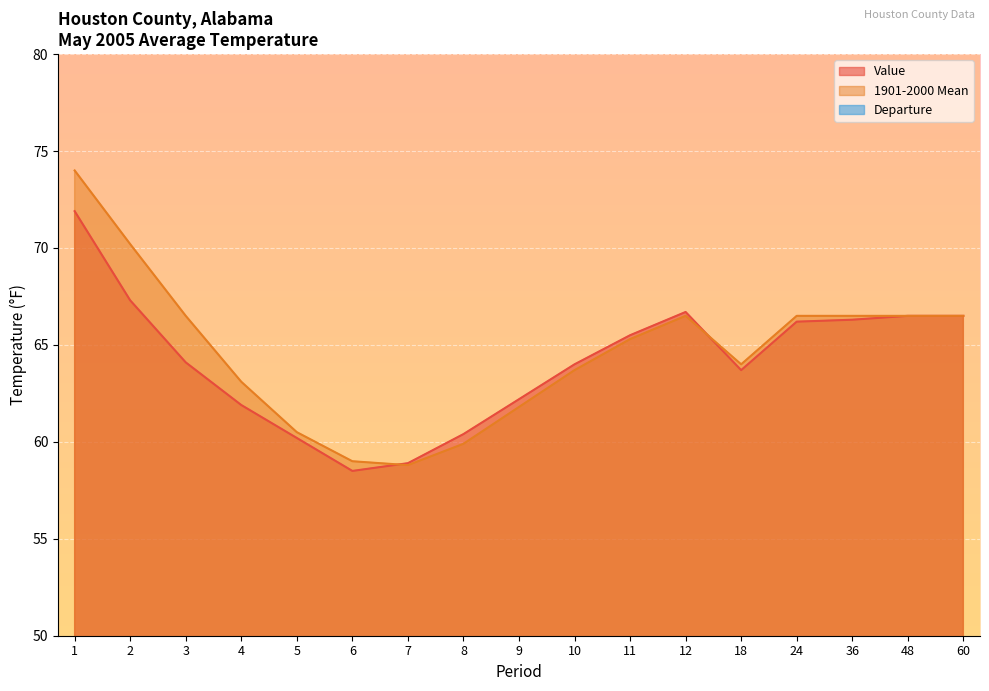

What is the difference between the maximum and second lowest values in the Value series?

13.0